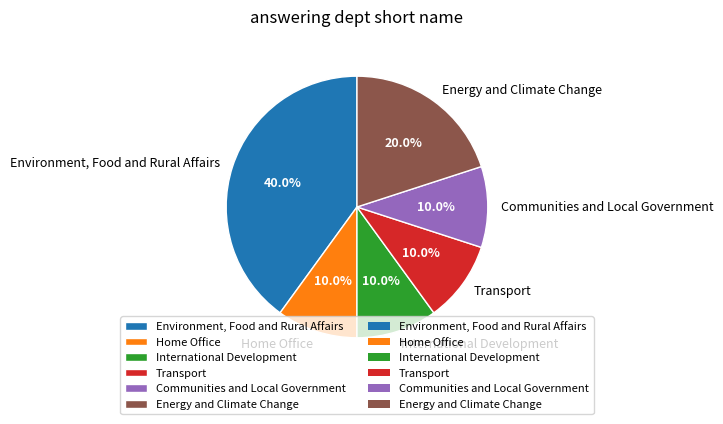

Does Environment, Food and Rural Affairs represent more than half of the total?

No